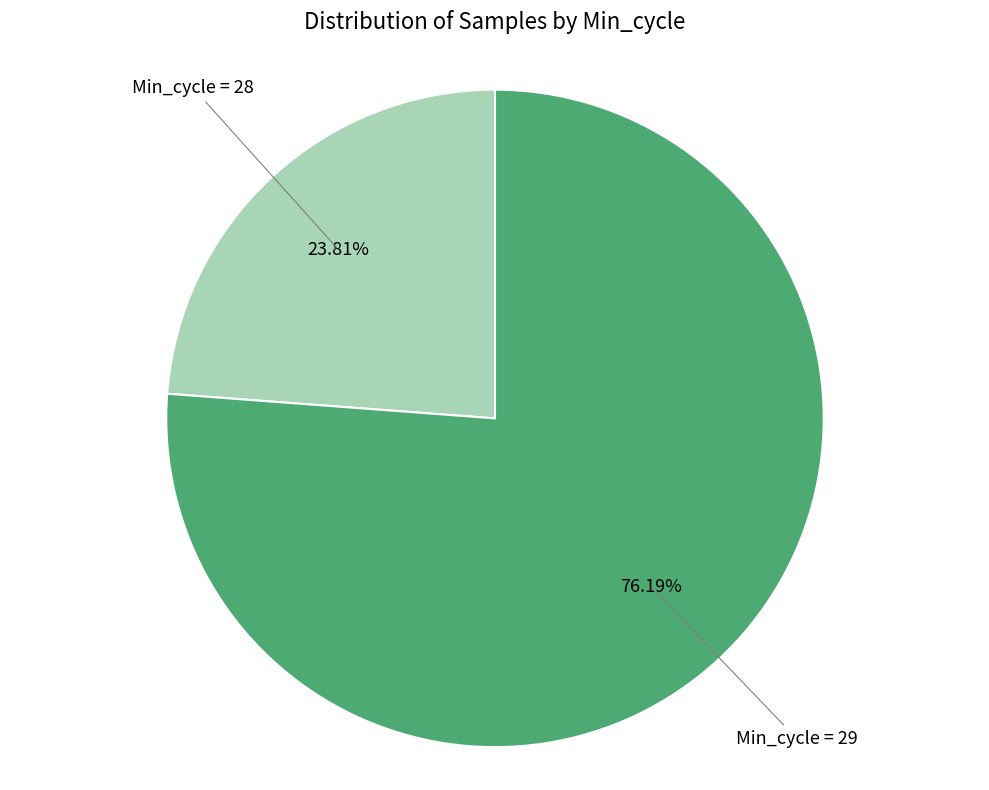

Does any single category account for the majority?

Yes